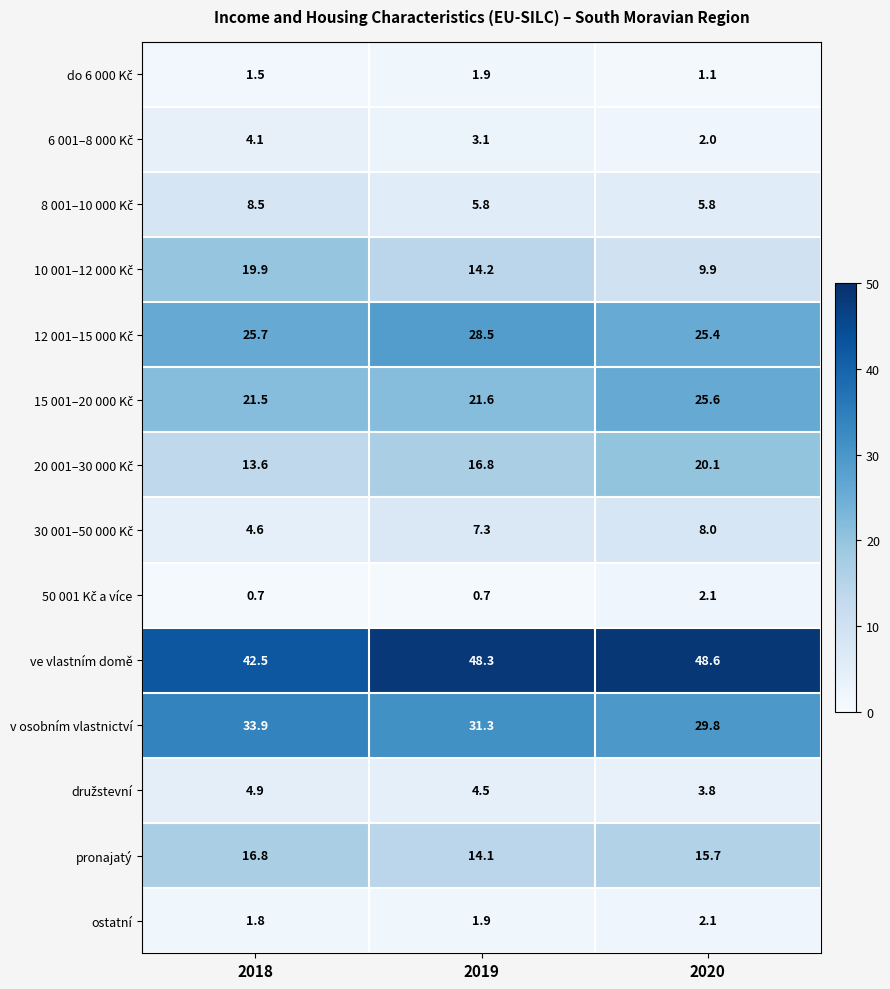

What is the spread (max minus min) of values at 2019?

47.6